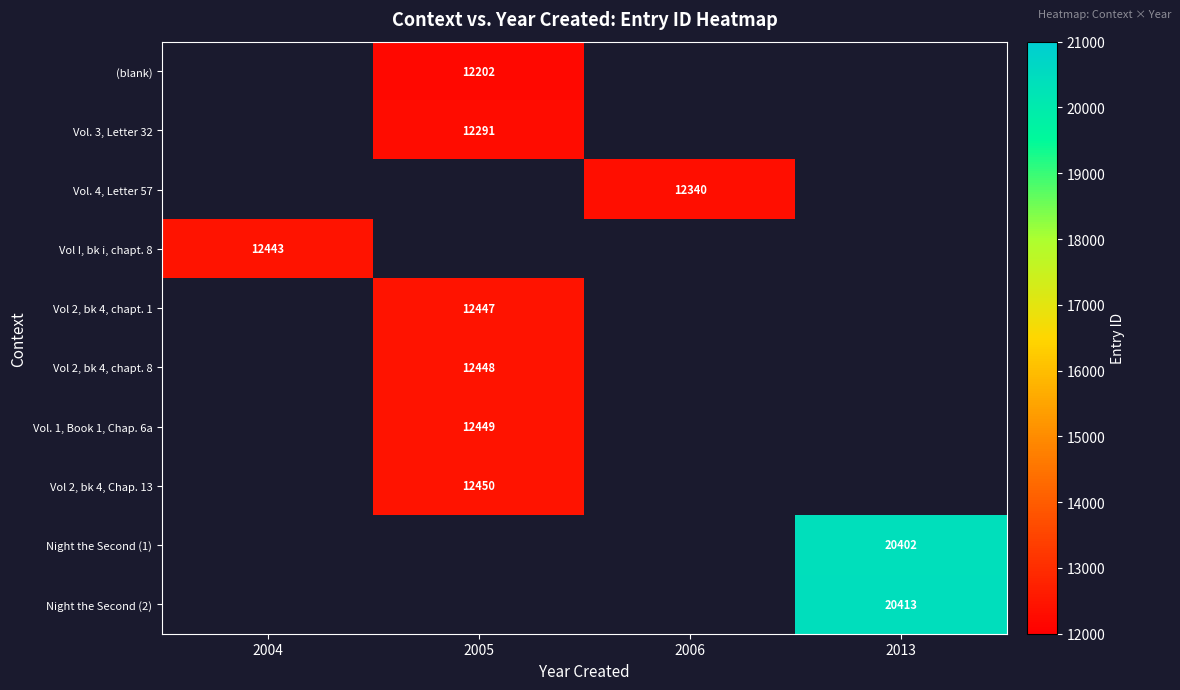

What is the smallest value displayed?

12202.0